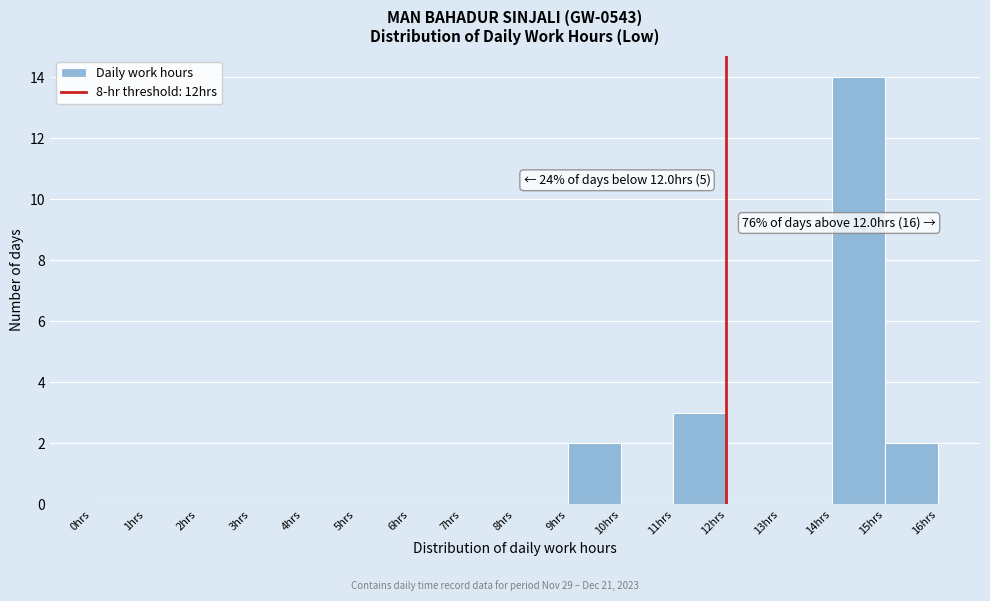

Which range on the x-axis has the tallest bar?

14 to 15